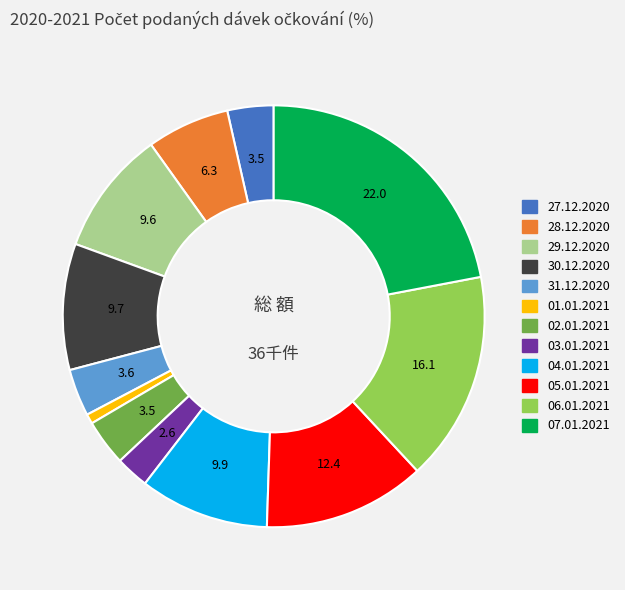

Does 02.01.2021 account for over 50% of the chart?

No